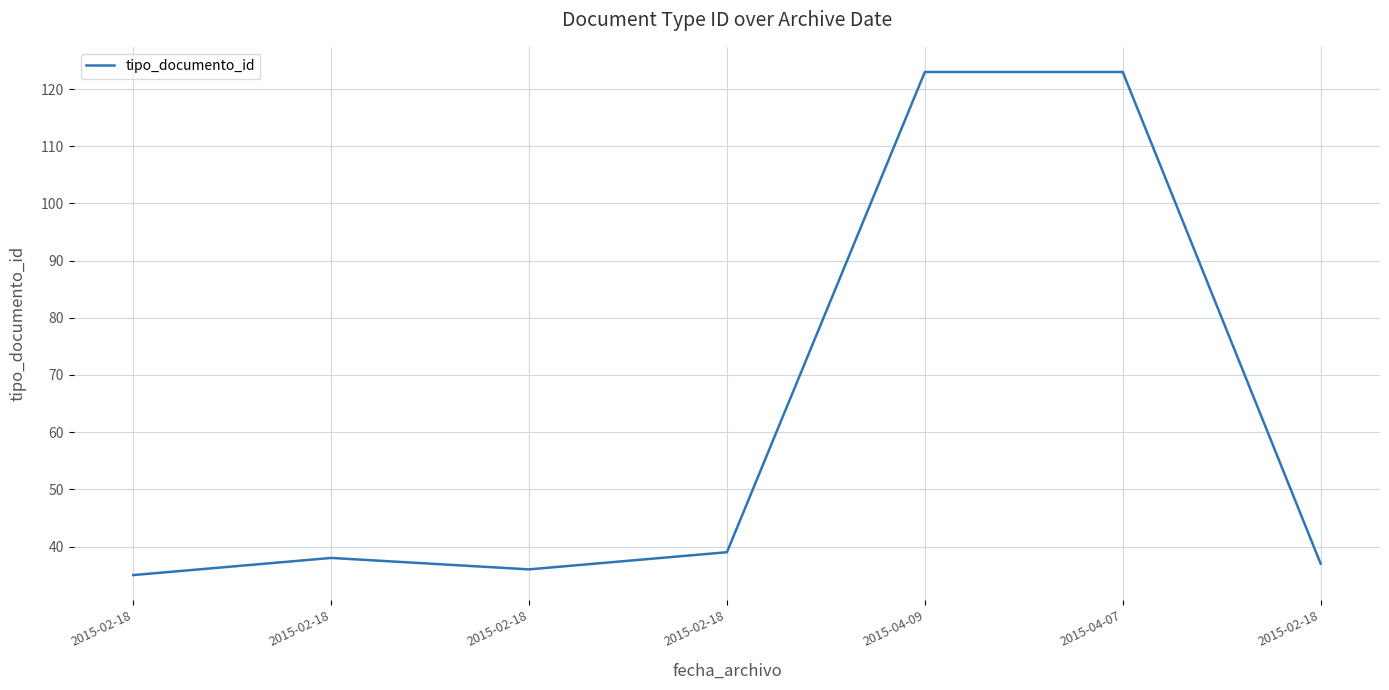

What is the value of the 5th point from the left?

123